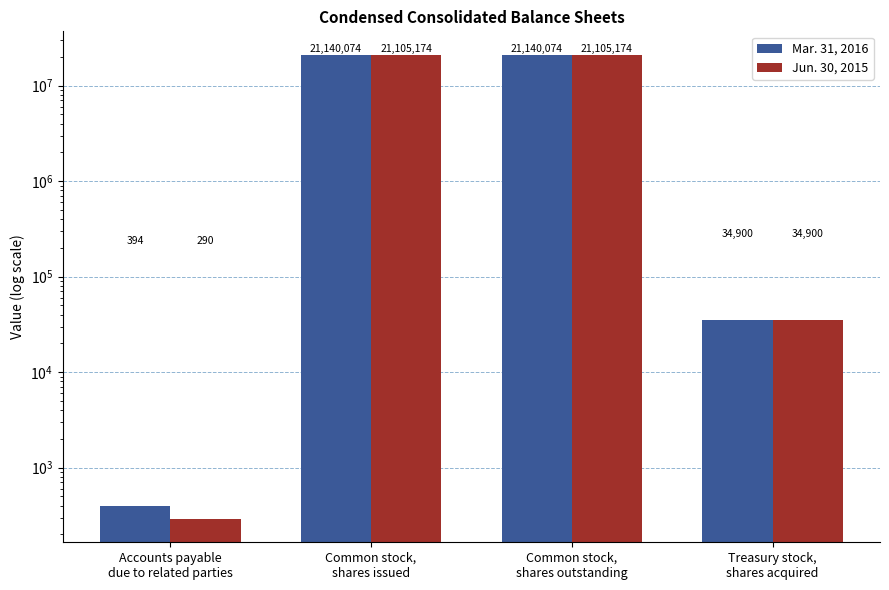

What value does the Jun. 30, 2015 series have at Accounts payable
due to related parties, to the nearest 50?

300